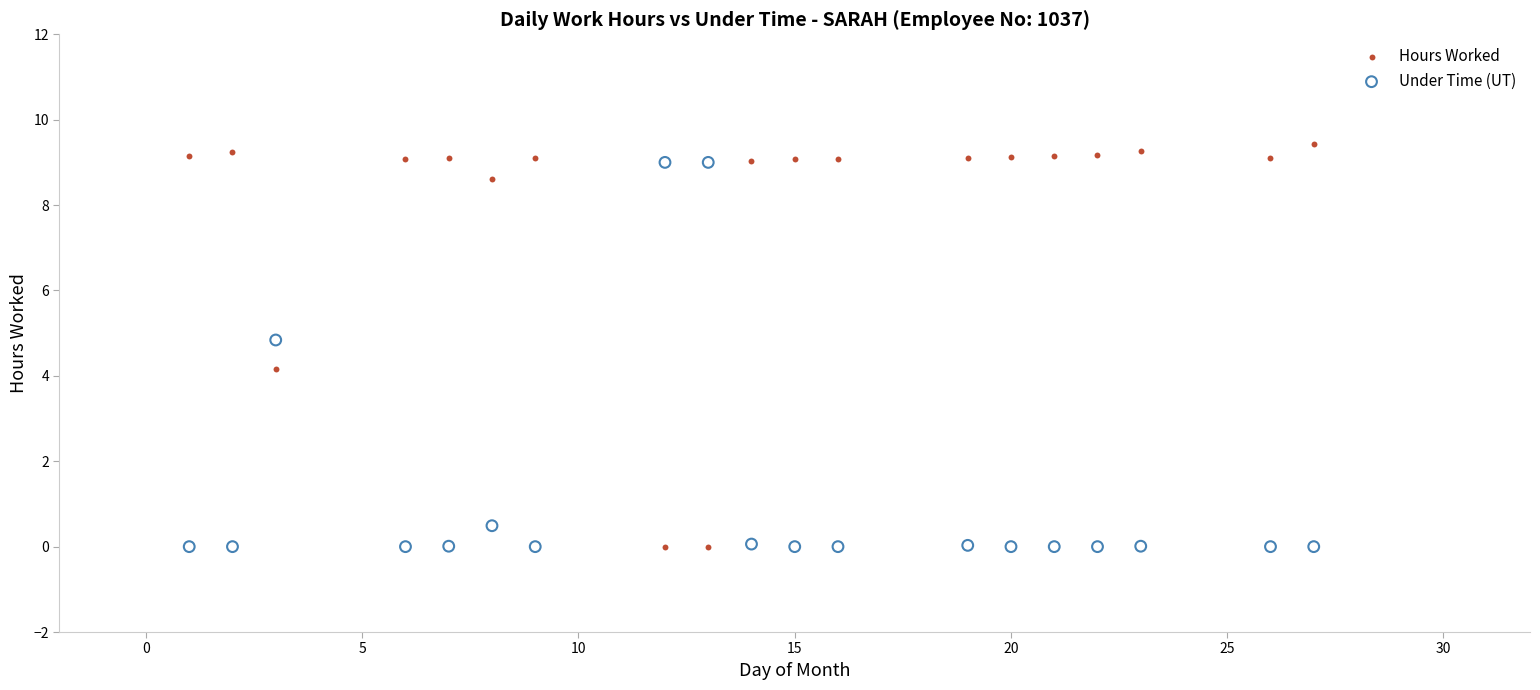

What is the X range (max minus min) for the scatter plot?

26.0